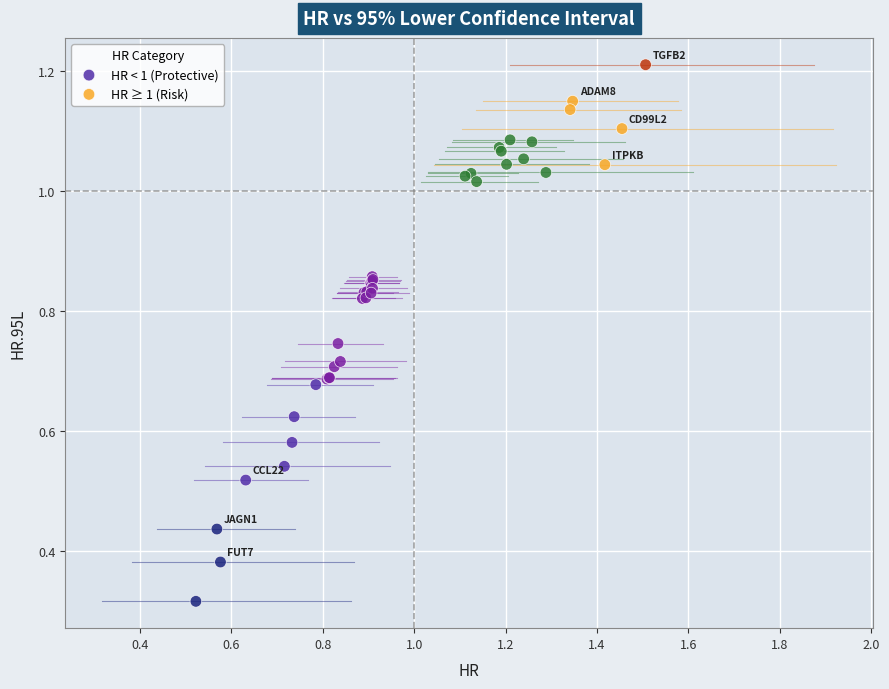

What are all the series names shown in the legend?

HR < 1 (Protective), HR ≥ 1 (Risk)